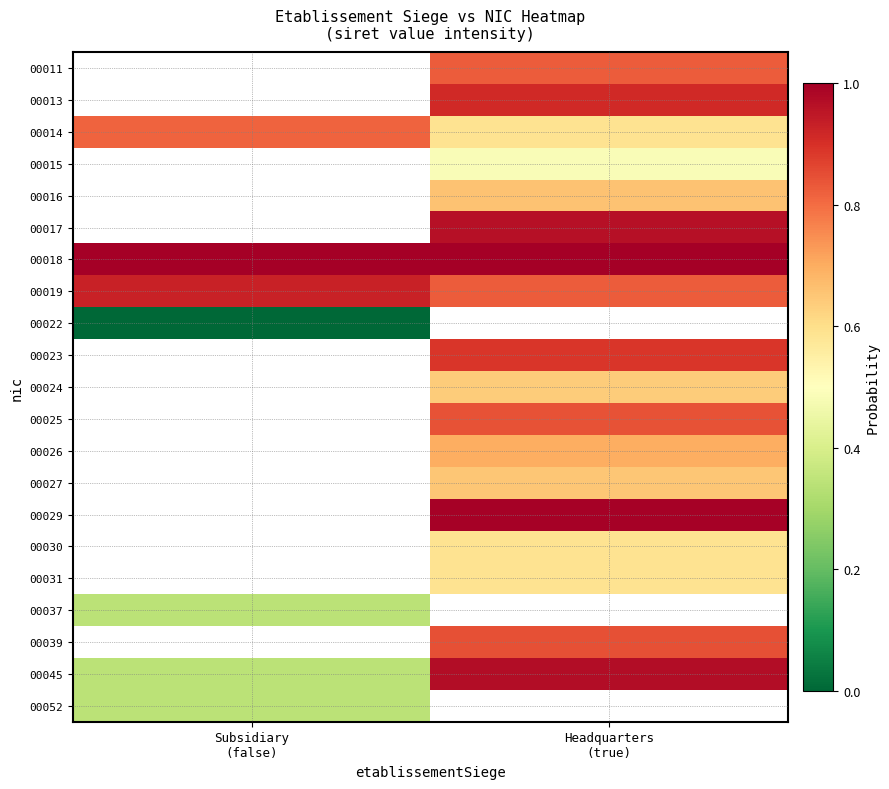

How many values in 00029 are above zero?

1